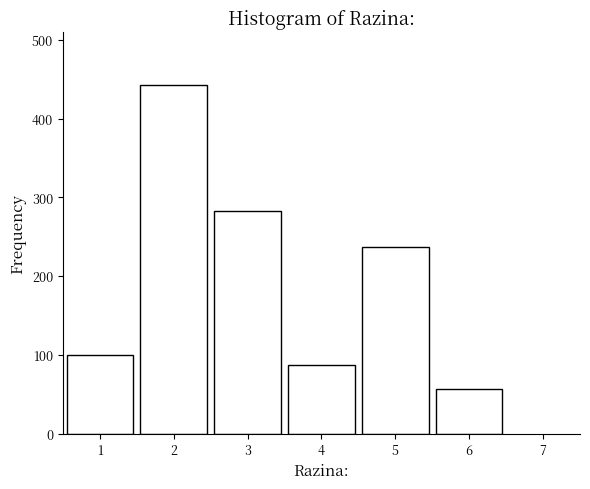

Reading left to right, transcribe all the data shown in this chart.

100	443	283	87	237	57